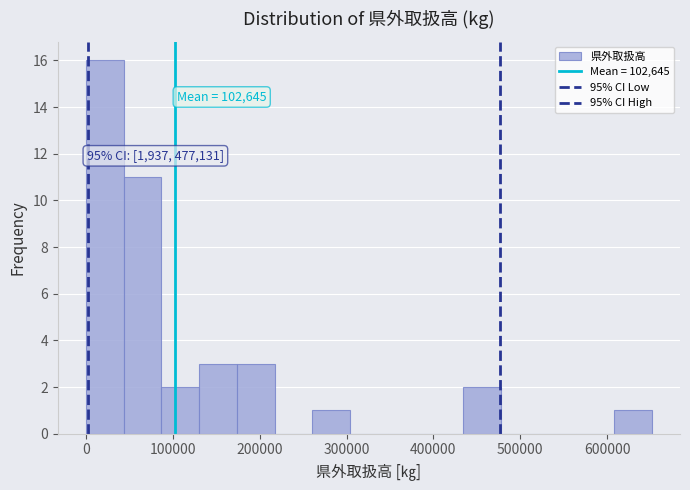

Over which range of the x-axis is the bar tallest?

0 to 40000